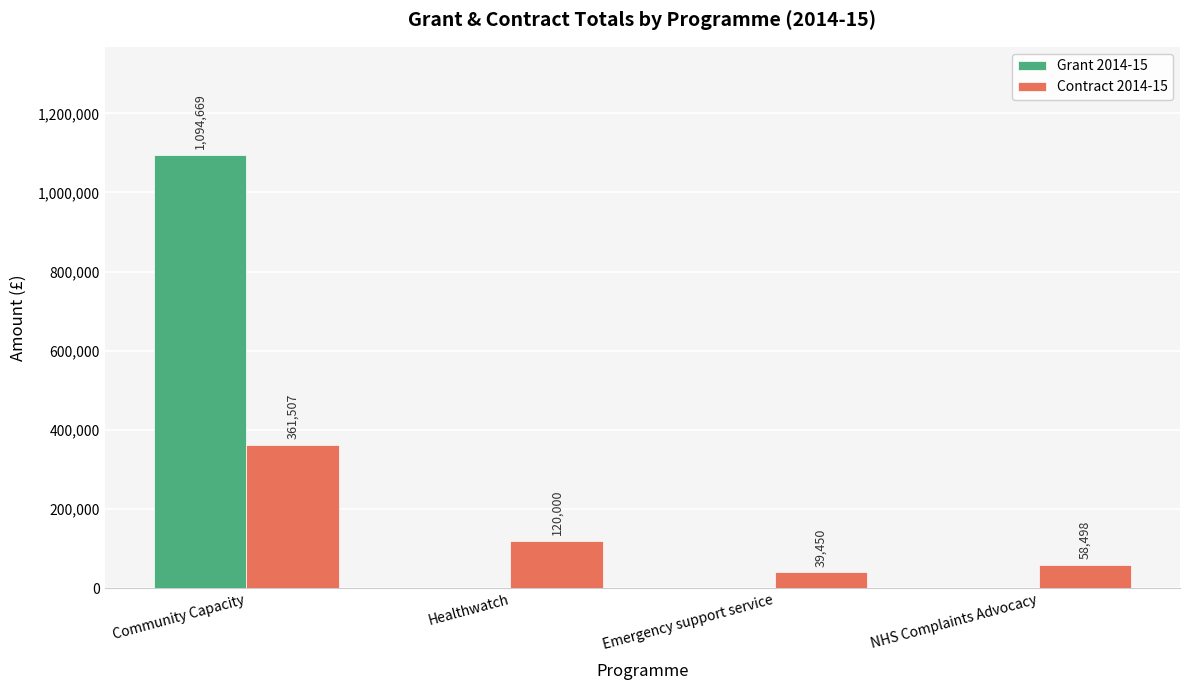

Is the value of Grant 2014-15 at NHS Complaints Advocacy greater than the value of Contract 2014-15 at Healthwatch?

No